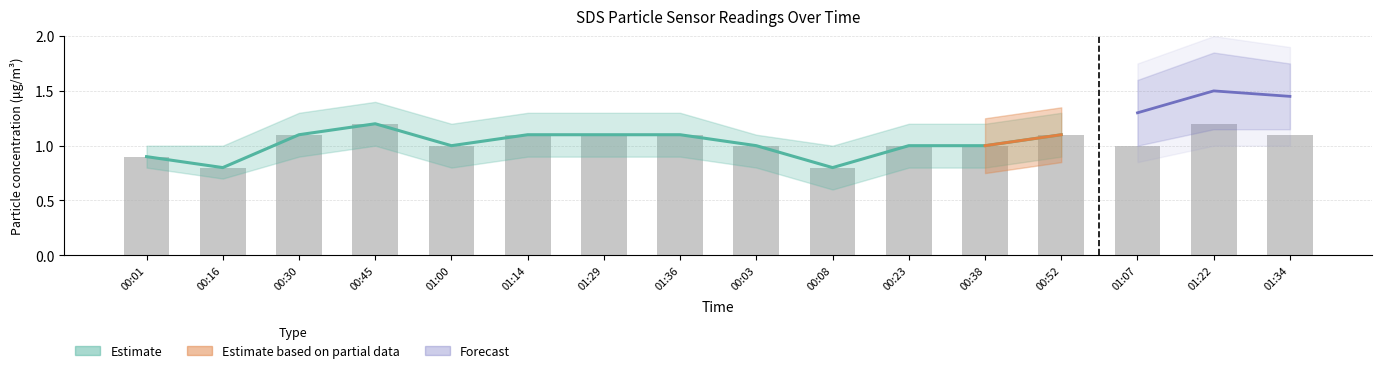

Is it true that the value at 00:45 is 1.2?

True